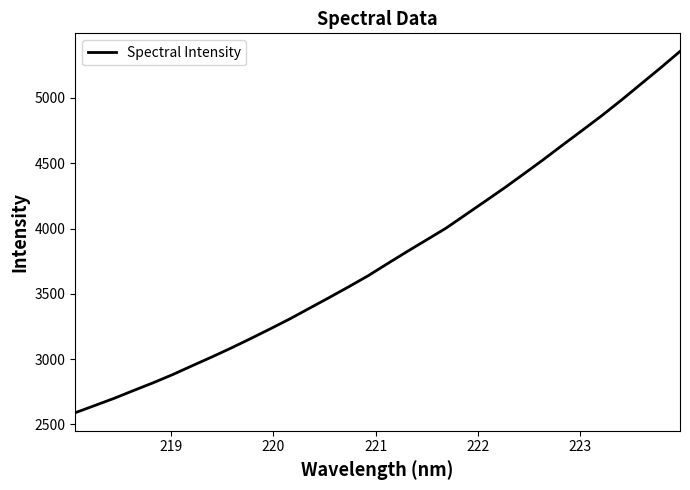

What is the maximum value shown in the chart?

5356.1